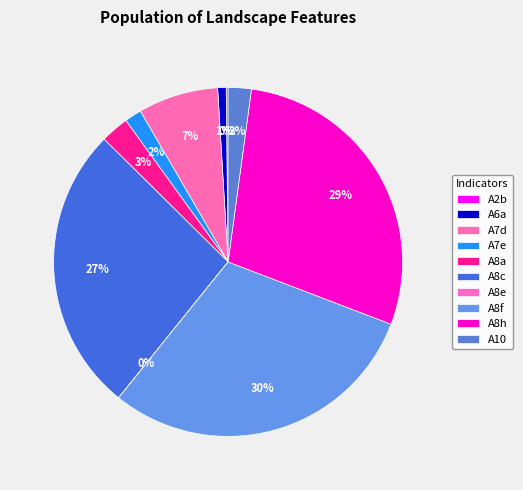

What percentage do A7d and A8h together represent?

36.1%